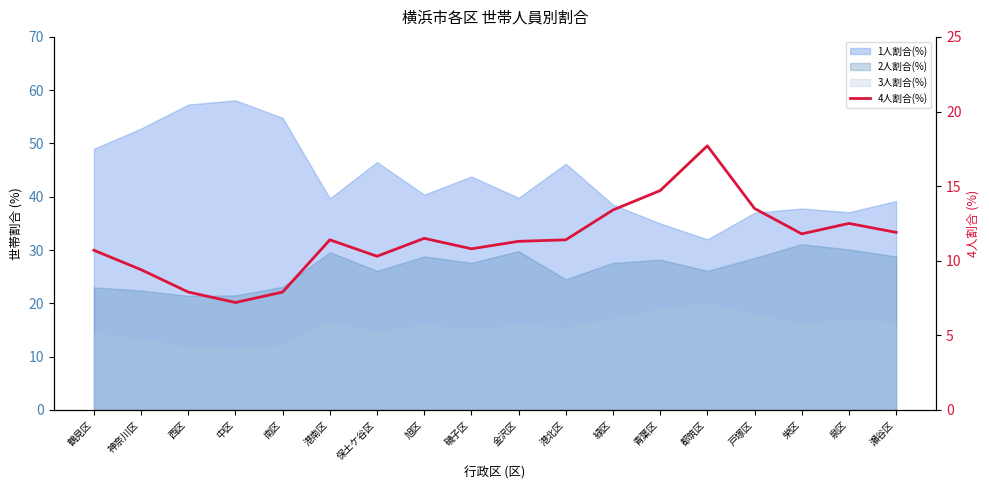

At which label does the data first exceed 11?

港南区